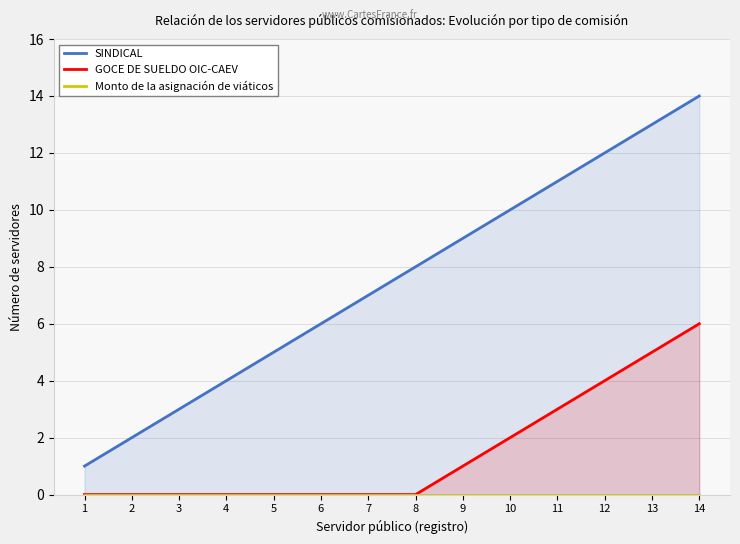

At which label is SINDICAL closest to 7?

7